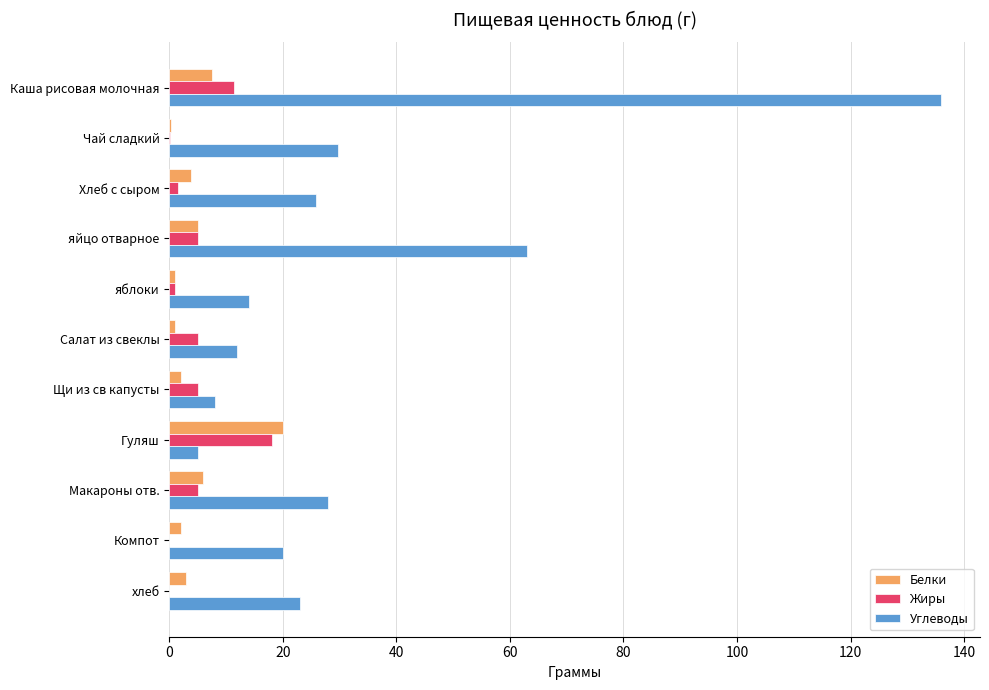

At which category is the sum across all series the highest?

Каша рисовая молочная